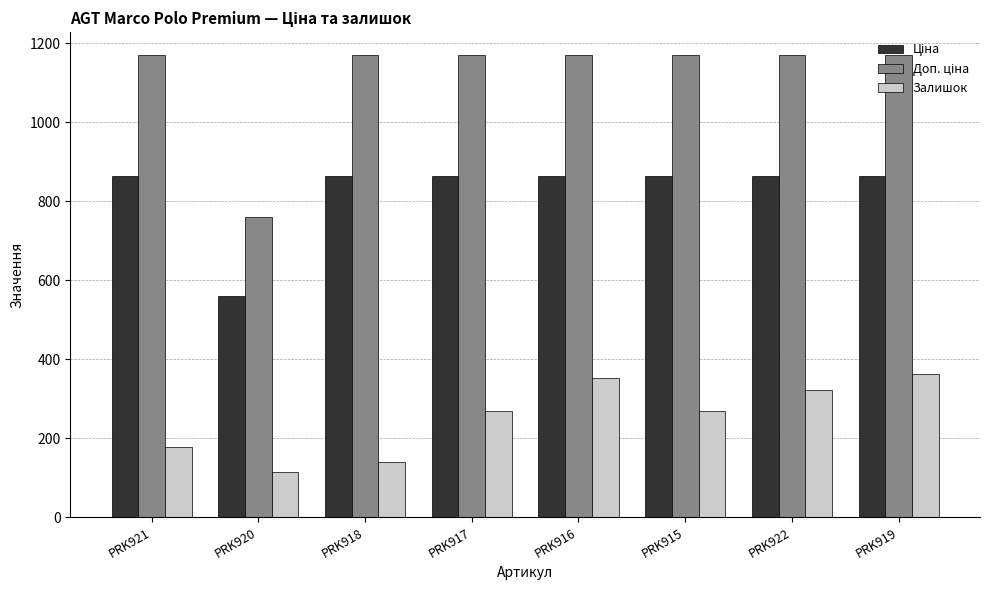

What is the sum of all Залишок values?

2006.0